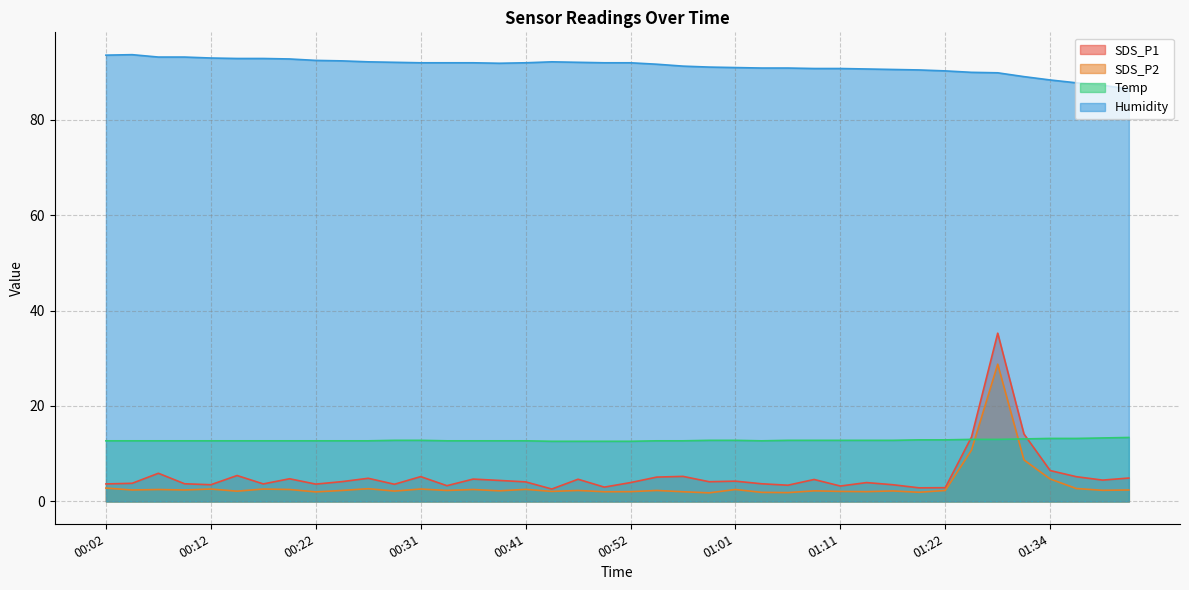

True or false: Temp and Humidity cross at least once.

False